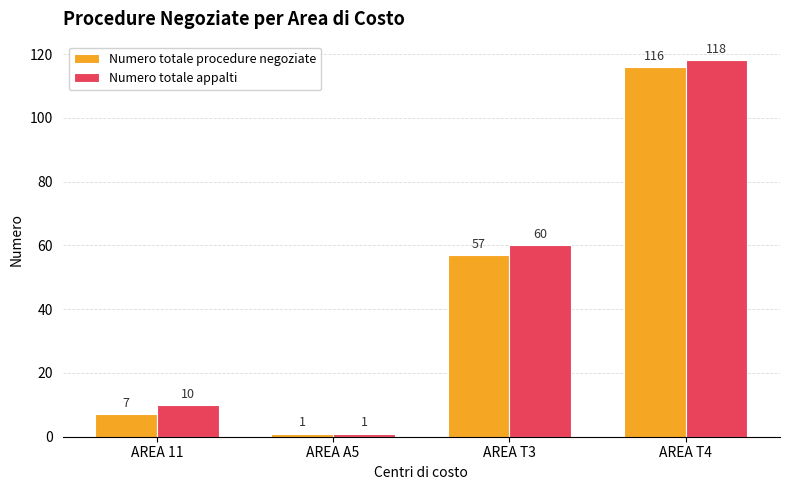

How many groups of bars are there?

4